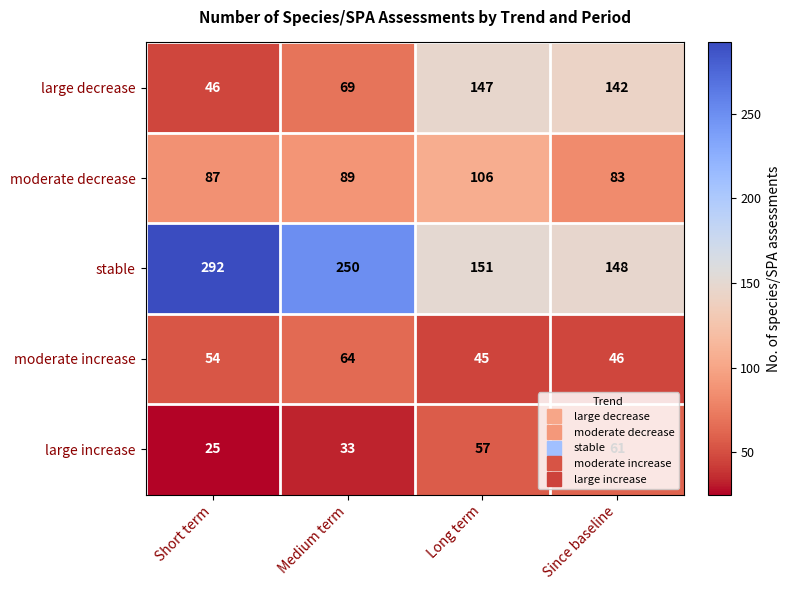

Rank the series at Long term from lowest to highest value.

moderate increase, large increase, moderate decrease, large decrease, stable